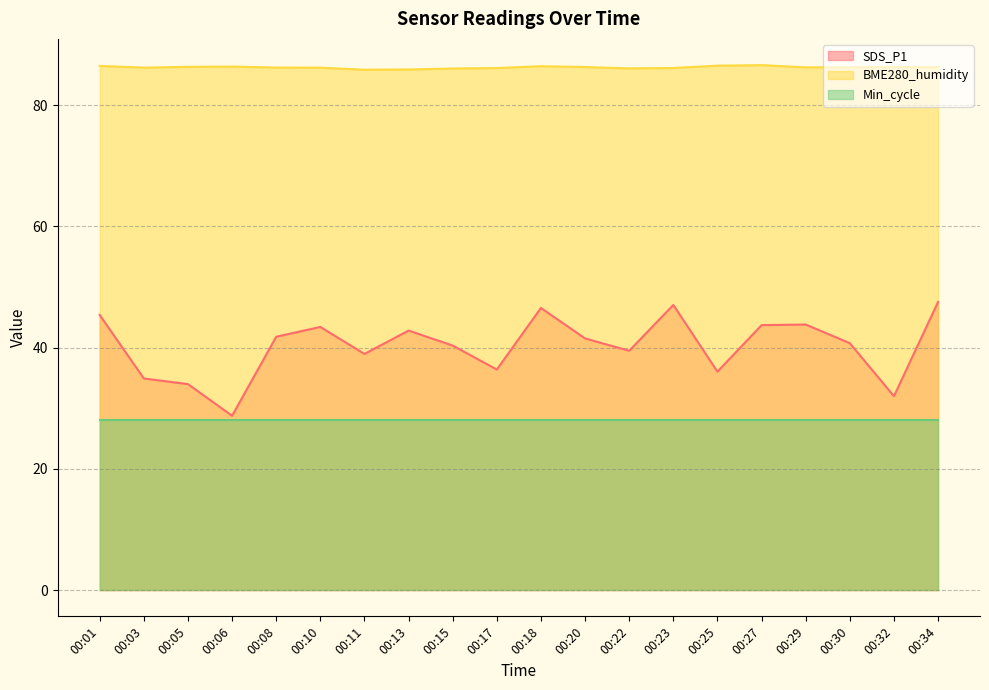

Rank the series at 00:10 from highest to lowest value.

BME280_humidity, SDS_P1, Min_cycle